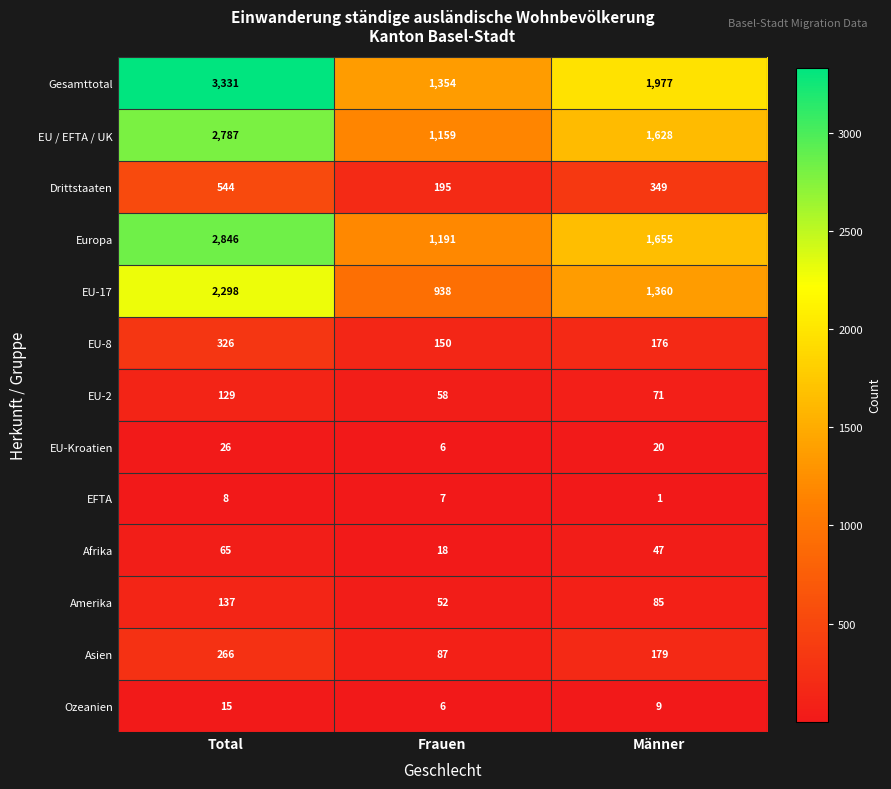

The value of EU-17 at Männer is 1360. True or false?

True